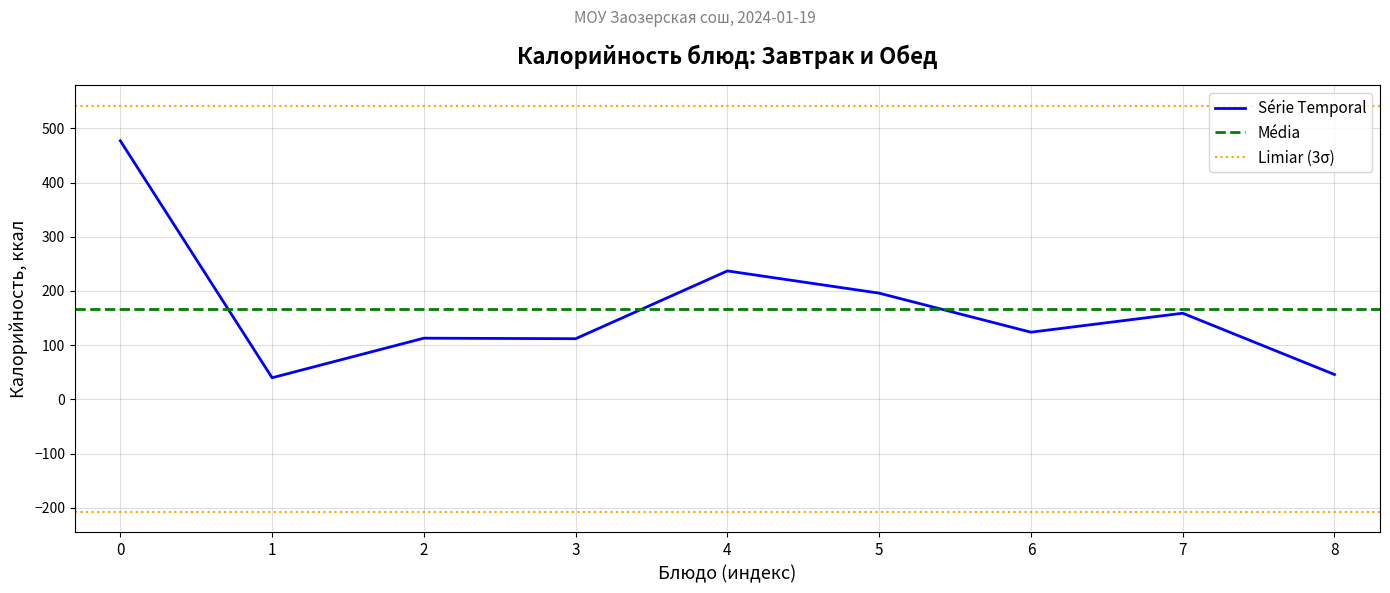

What is the minimum value for Série Temporal?

40